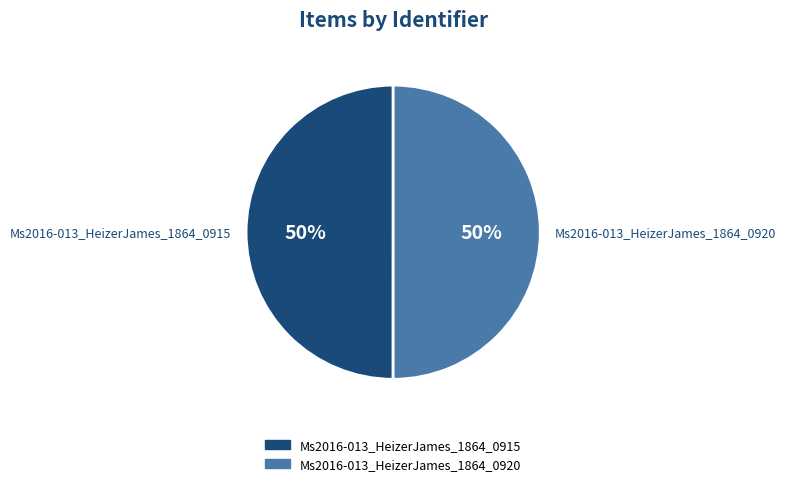

To the nearest percent, what is the combined percentage of Ms2016-013_HeizerJames_1864_0920 and Ms2016-013_HeizerJames_1864_0915?

100%